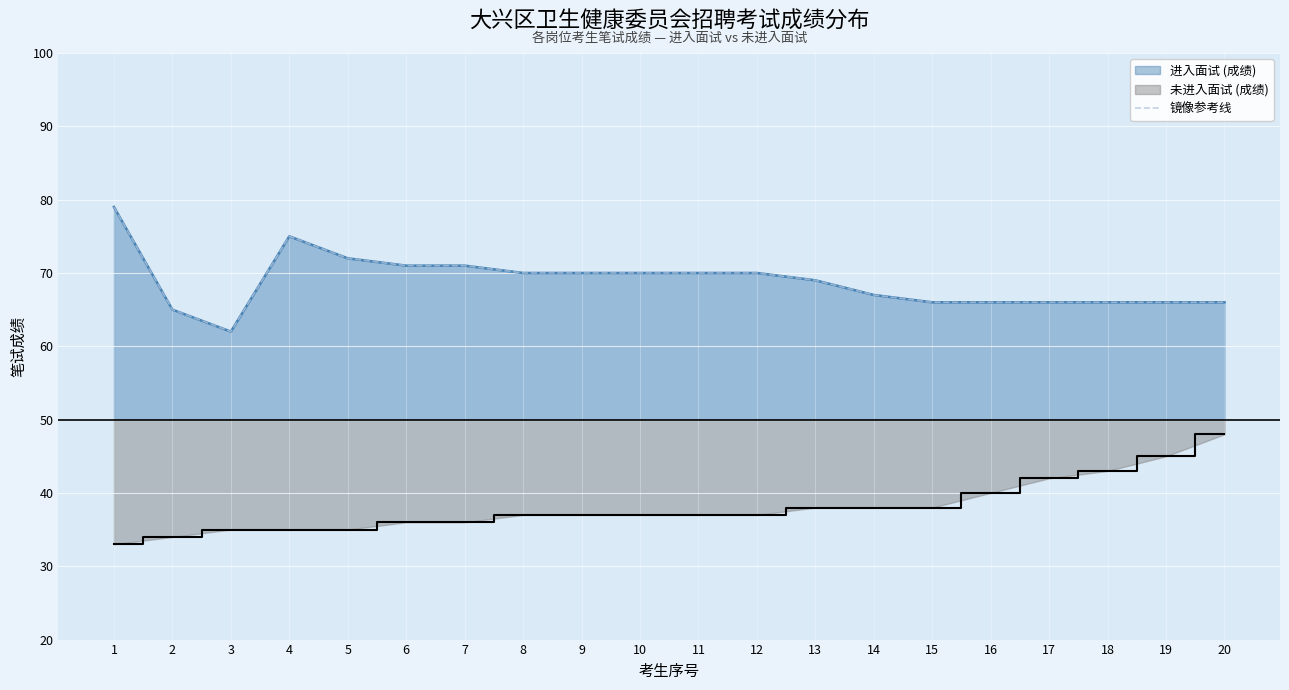

Where is the first local maximum?

4